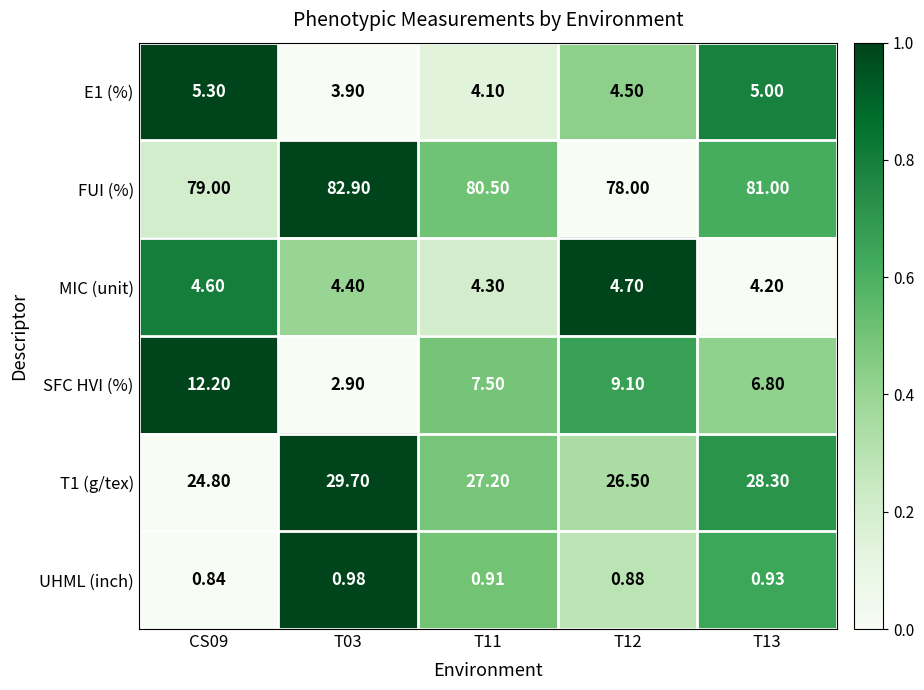

Which series has the largest range (max minus min)?

SFC HVI (%)